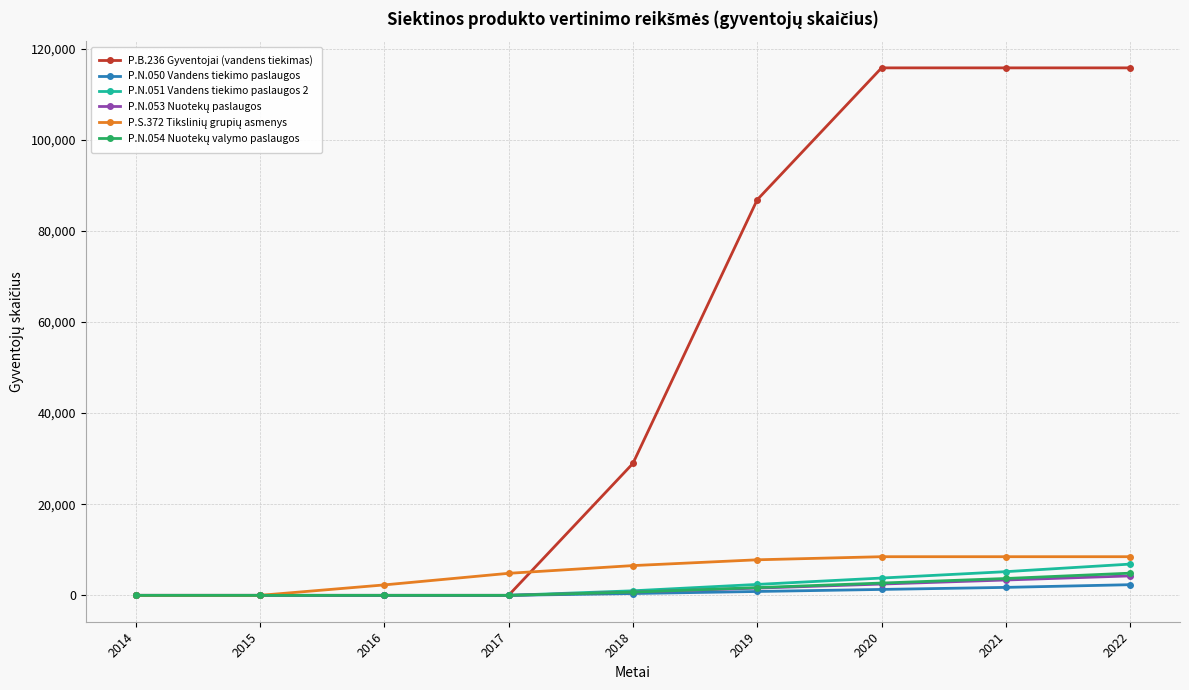

What is the difference between the P.N.051 Vandens tiekimo paslaugos 2 values at 2016 and 2022?

6862